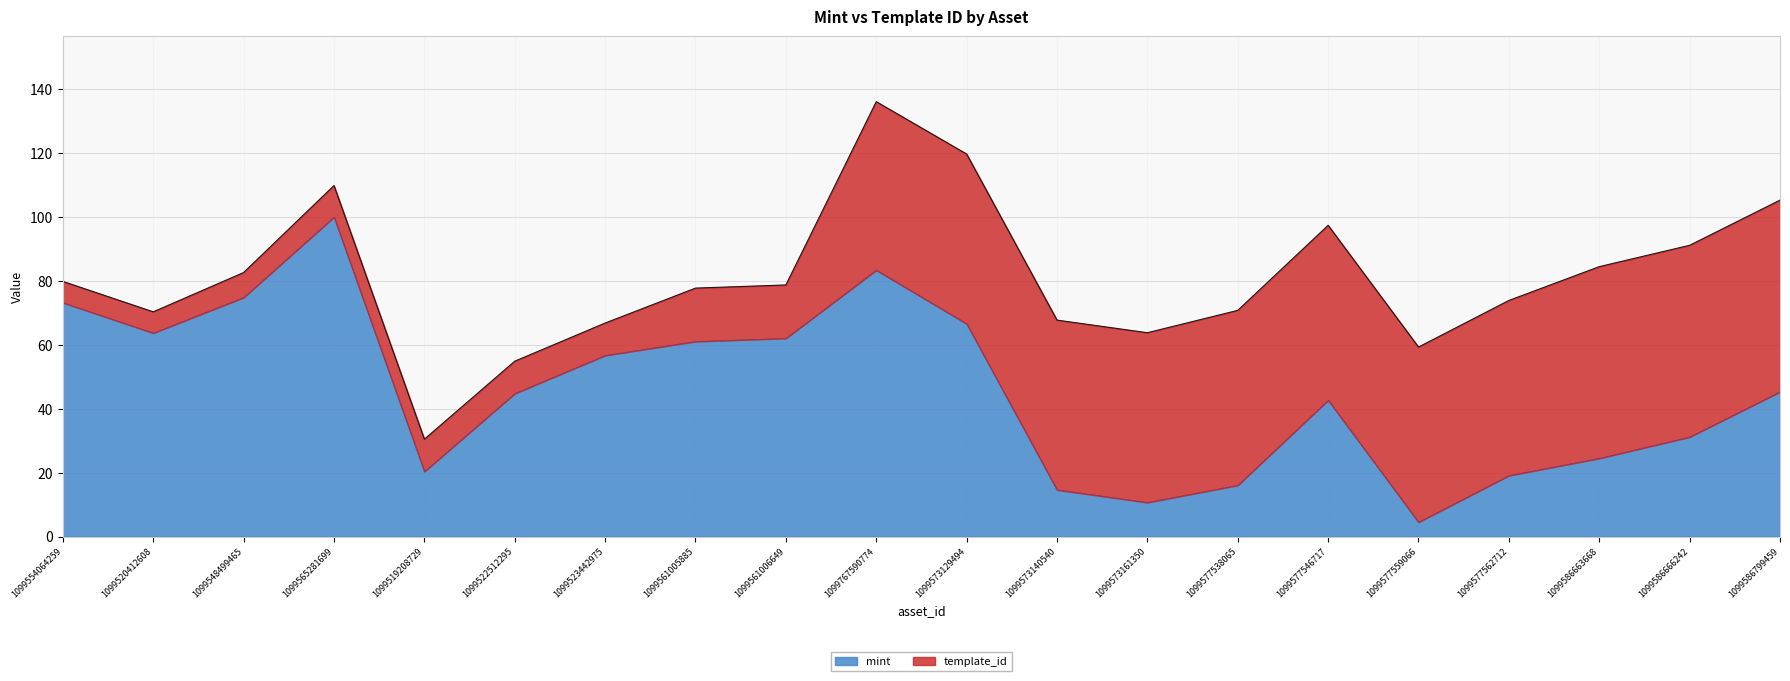

The chart shows a value of 61.1 at 1099561005885. True or false?

True